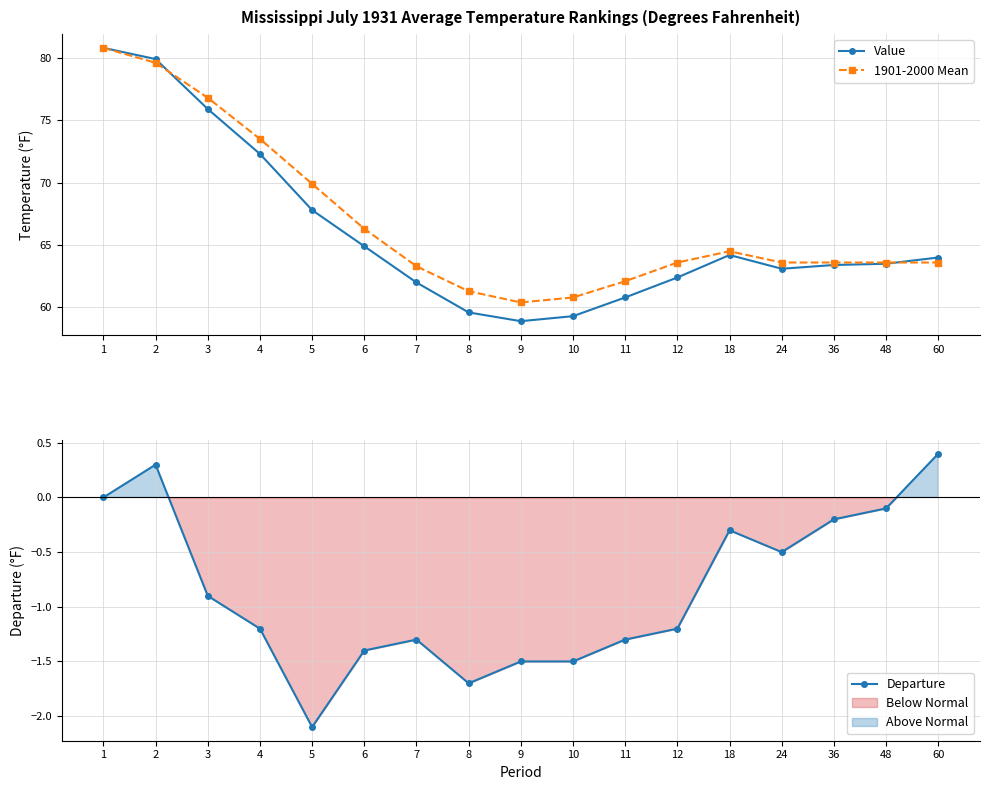

What is the value of the Value point at the 6th from the left?

64.9